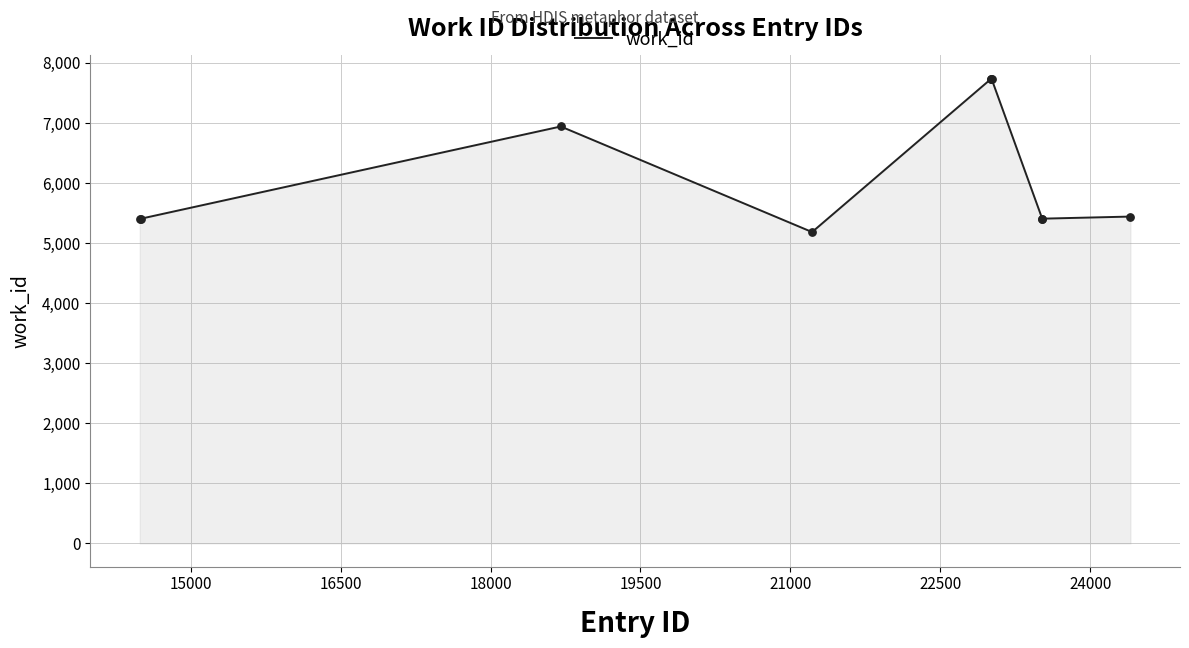

What is the minimum value shown in the chart?

5184